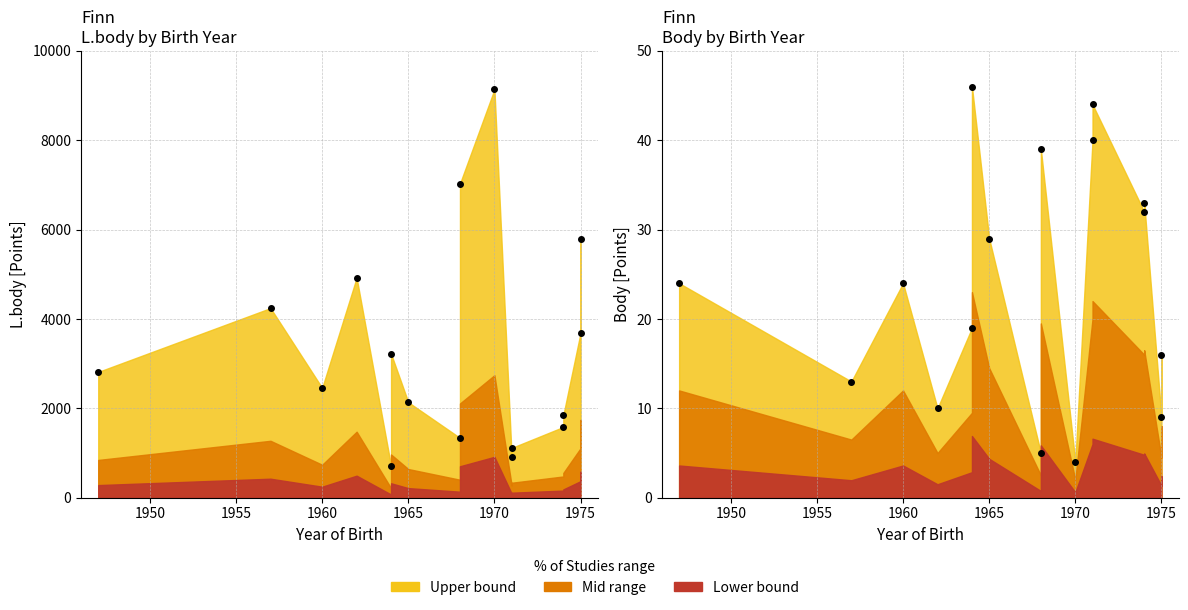

True or false: L.body and Body intersect in this chart.

False